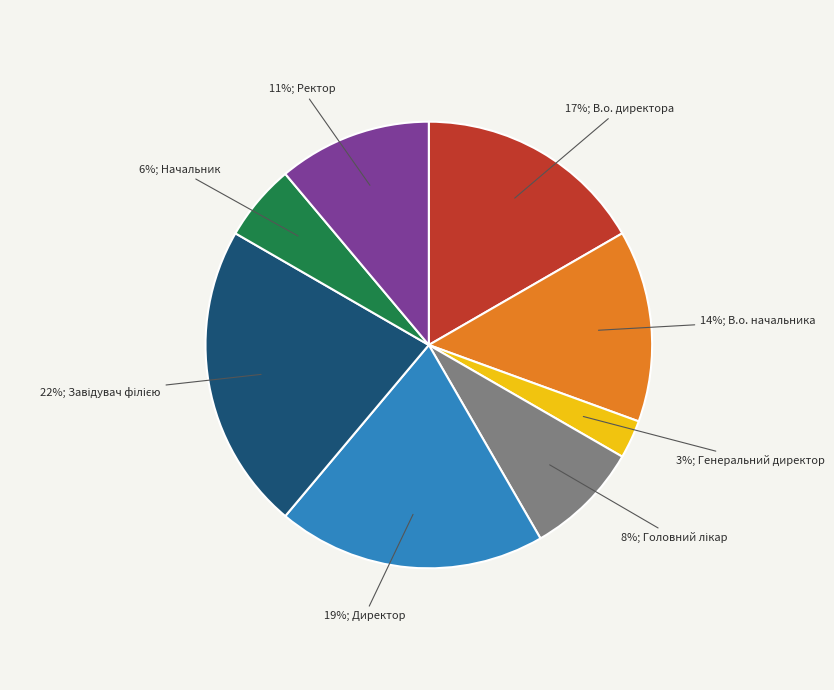

To the nearest percent, what is the average slice percentage?

12%